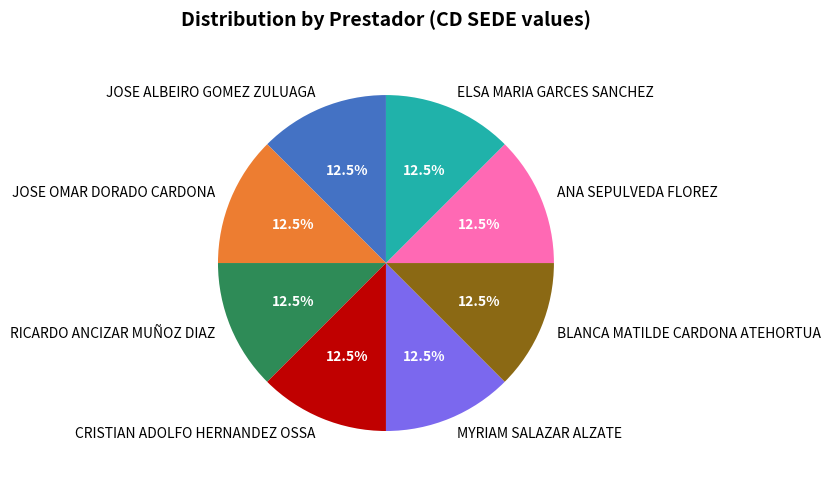

Does JOSE ALBEIRO GOMEZ ZULUAGA represent more than half of the total?

No